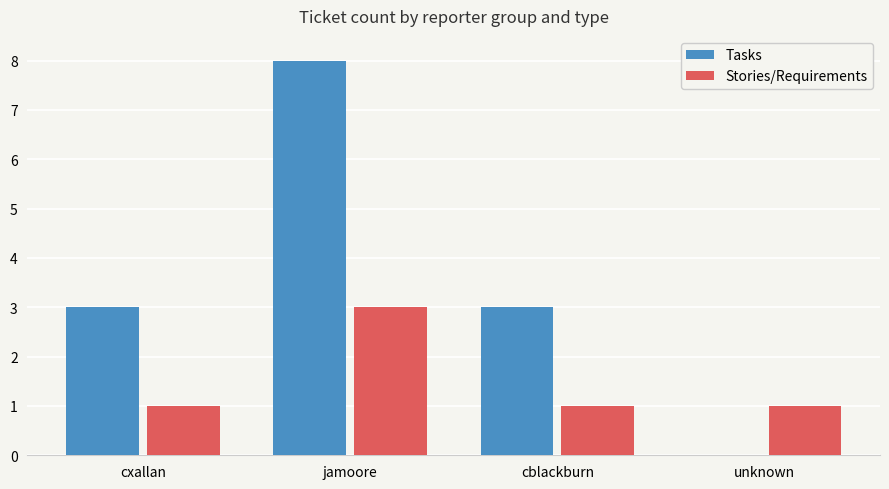

Which category has the highest value across all series?

jamoore